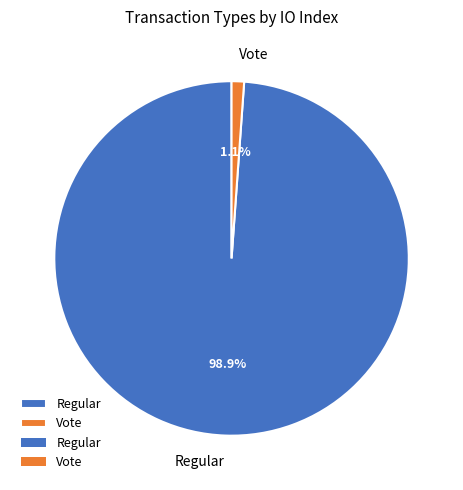

Is the sum of Vote and Regular greater than half?

Yes